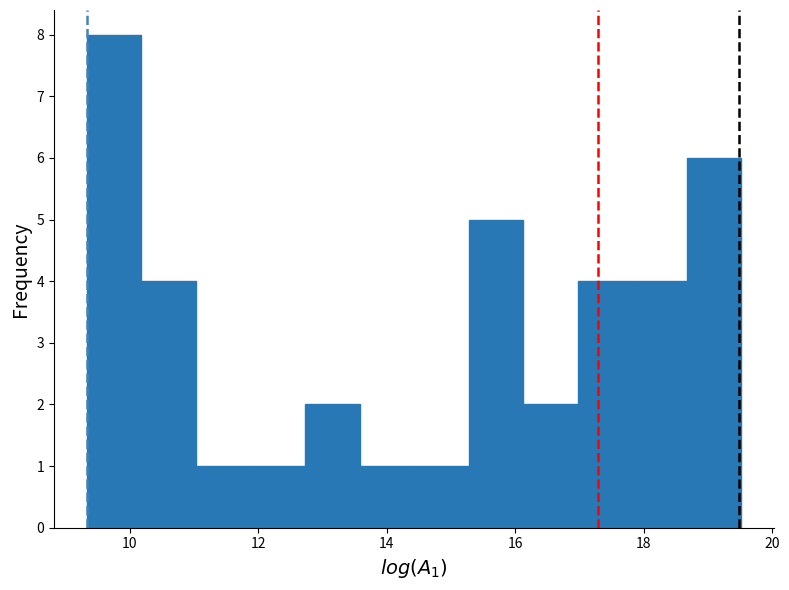

What is the height of the bar covering 10.2 to 11.0 on the x-axis? Neither the bar edges nor the heights are printed on the chart, so give them approximately, as read against the axes.

4